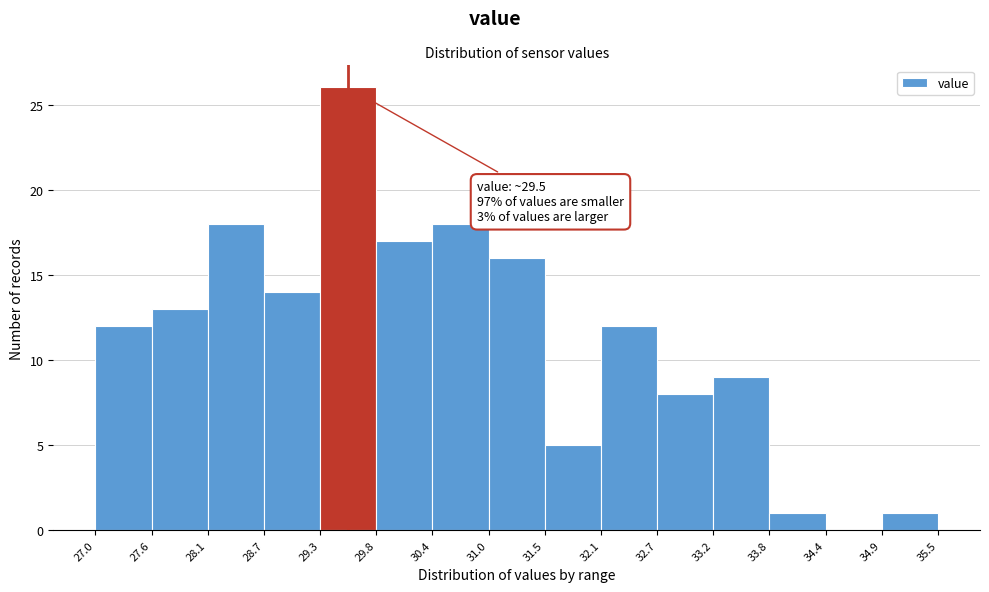

Which range on the x-axis has the tallest bar?

29.3 to 29.8